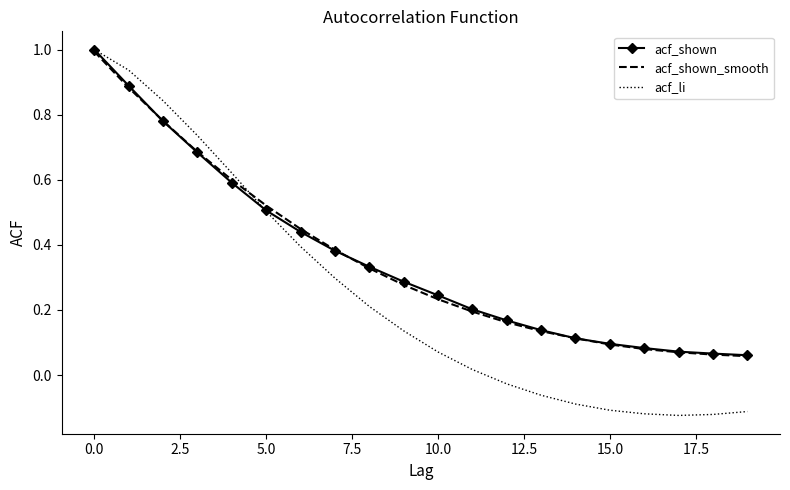

True or false: acf_li has more than 2 interior local peaks.

False